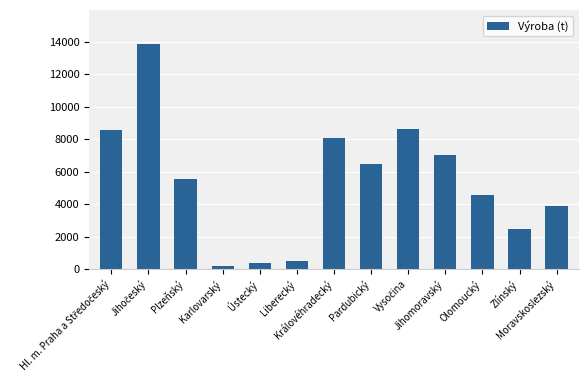

How many data points are less than 5541?

6